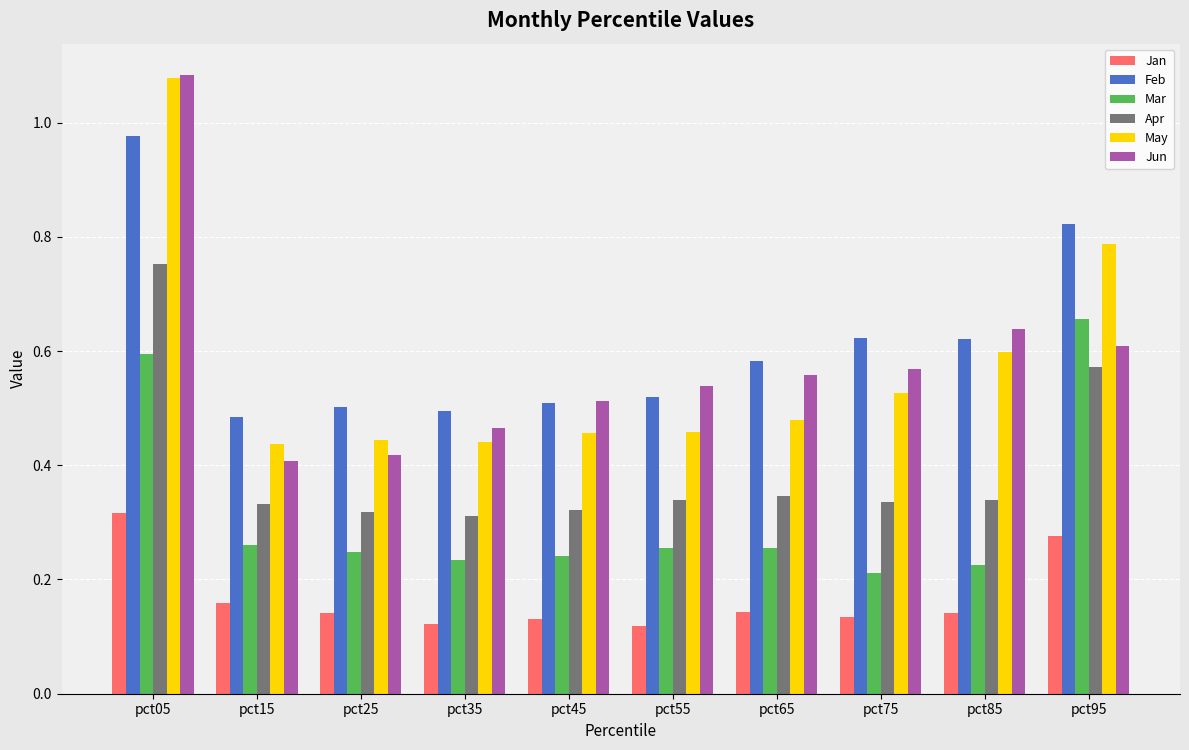

What is the sum of all Feb values?

6.1